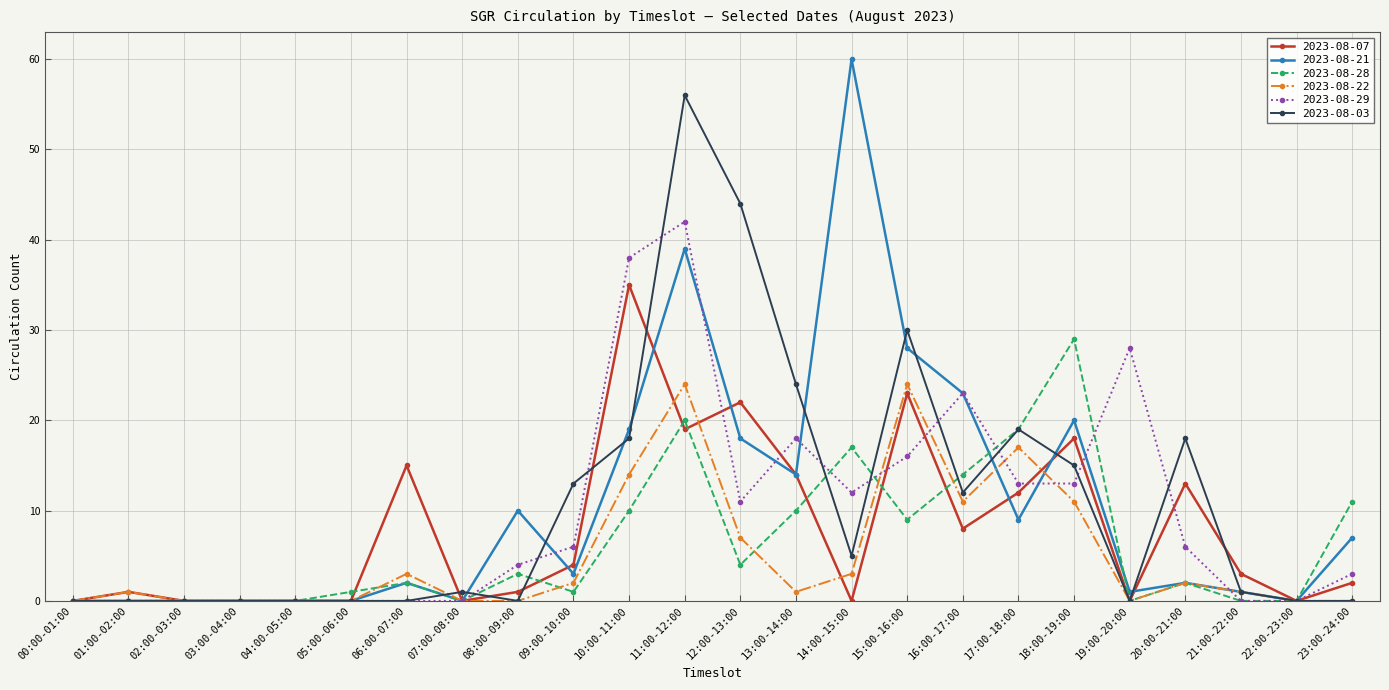

What is the difference between the maximum and minimum values in the 2023-08-07 series?

35